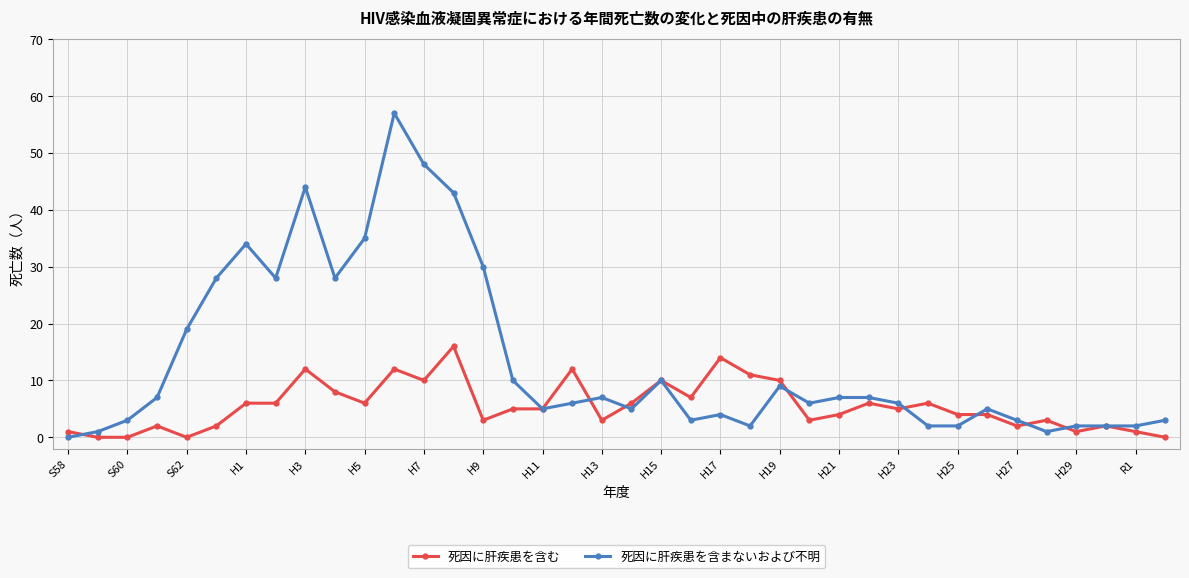

What is the maximum value shown in the chart?

57